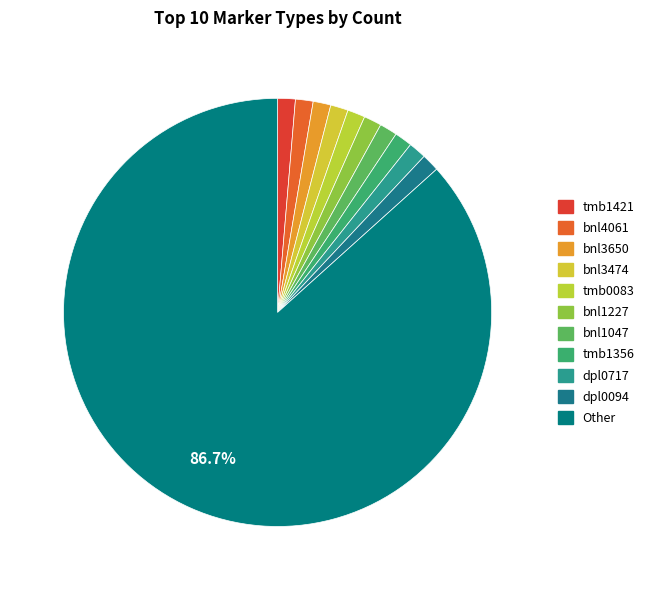

Is there a majority slice in this chart?

Yes